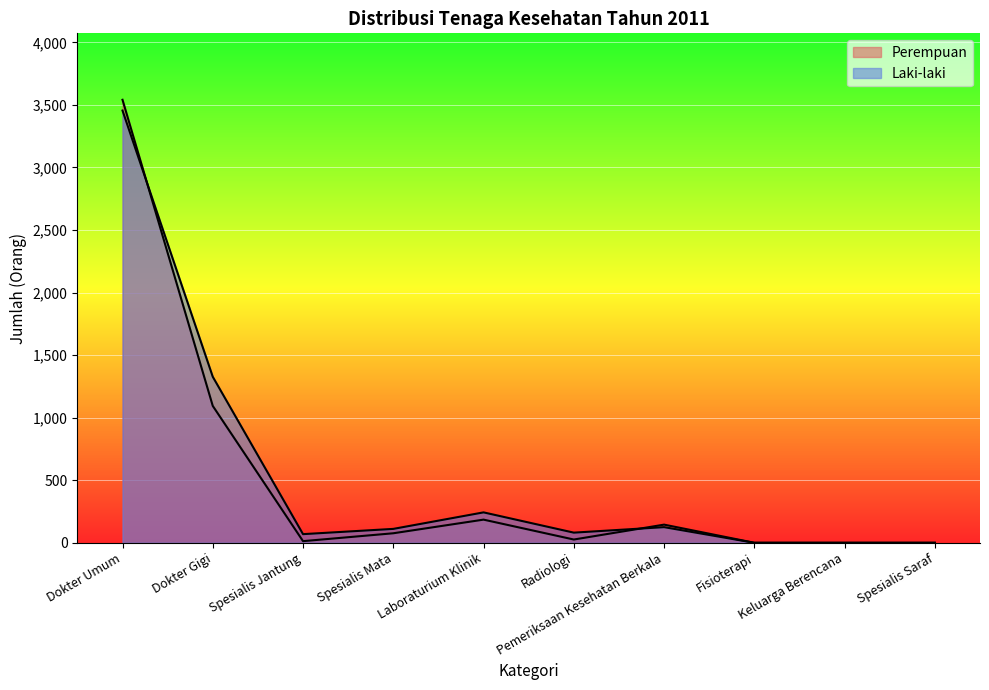

Does the chart display data point markers on the line(s)?

No